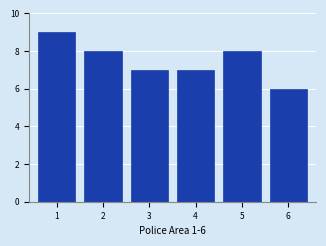

Reading left to right, what are all the values shown in this chart?

9	8	7	7	8	6